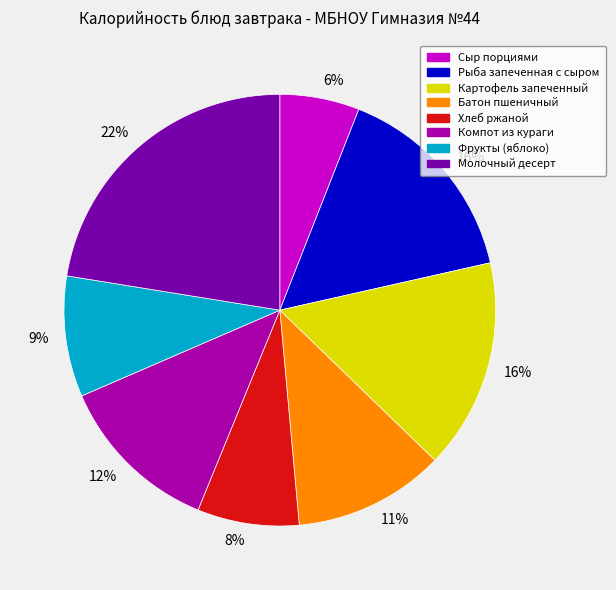

To the nearest percent, what is the average slice percentage?

12%